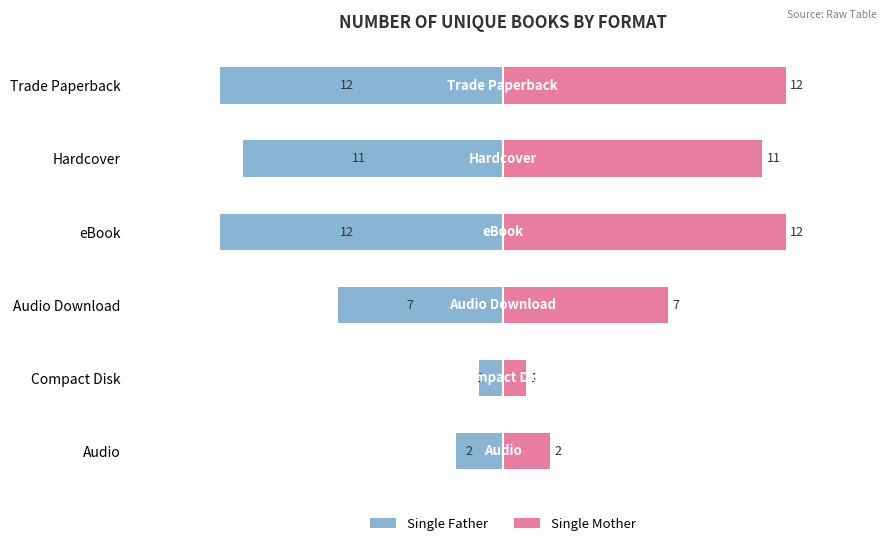

Rank the series by their average value, from highest to lowest.

Single Mother, Single Father